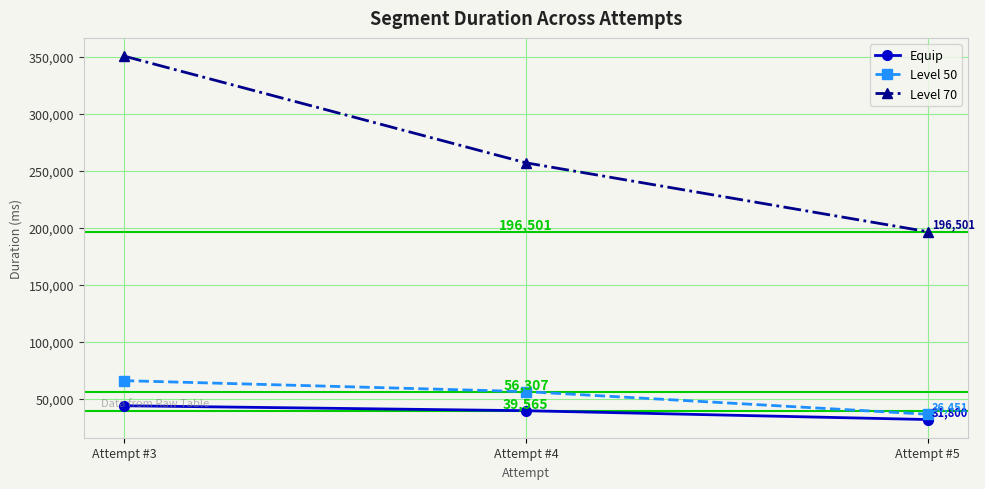

How many categories are shown in the chart?

3